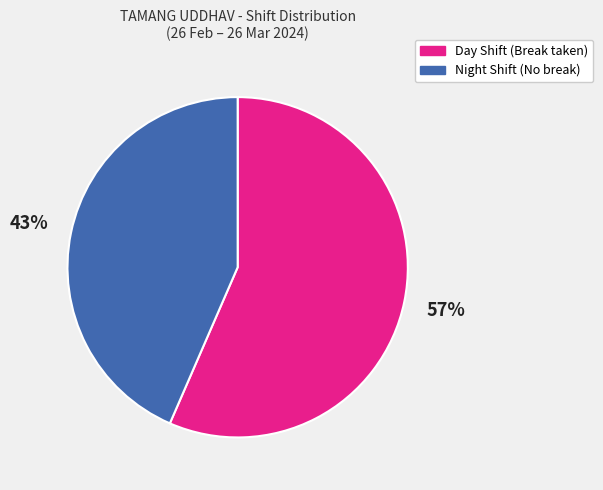

What percentage is the Day Shift (Break taken) slice, to the nearest percent?

57%